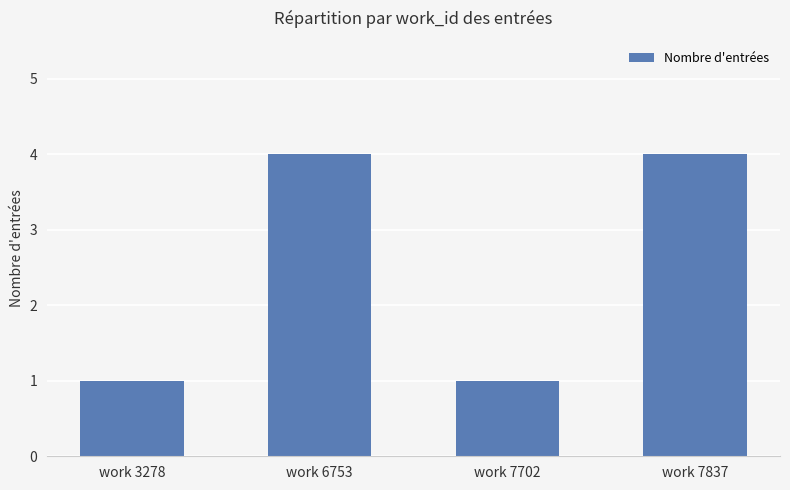

What is the difference between the maximum and minimum values?

3